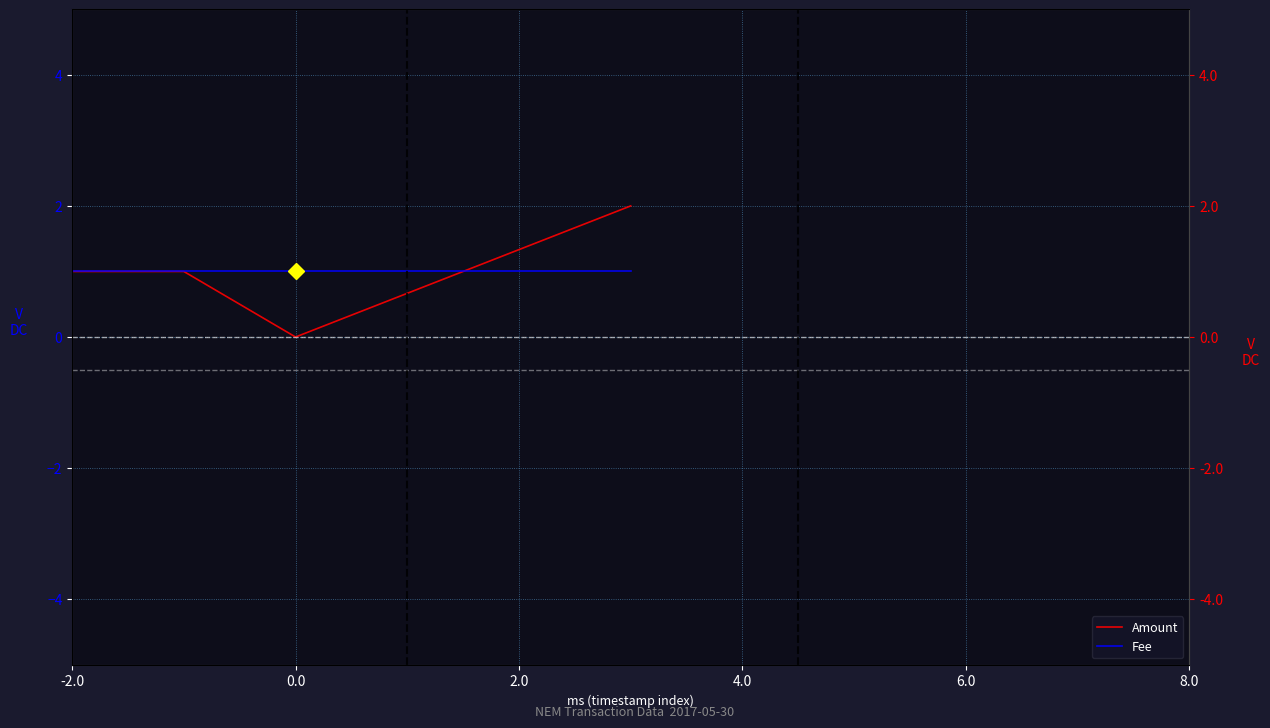

Where is Fee nearest to the value 1?

-2.0